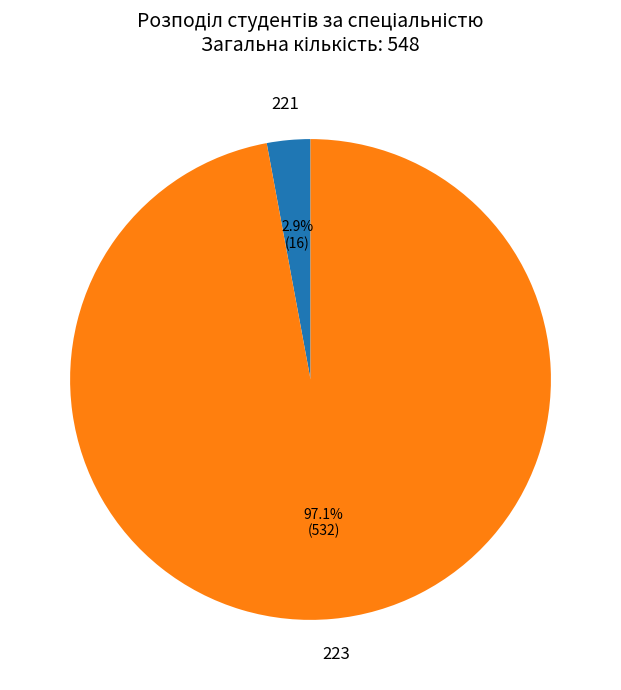

Which category accounts for the majority?

223